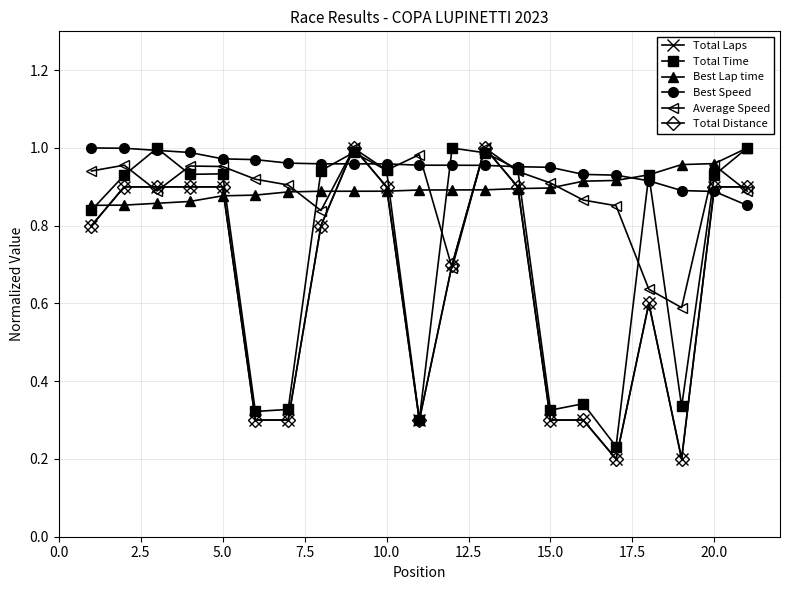

Reading left to right, what are all the values shown in this chart?

Total Laps: 0.8	0.9	0.9	0.9	0.9	0.3	0.3	0.8	1.0	0.9	0.3	0.7	1.0	0.9	0.3	0.3	0.2	0.6	0.2	0.9	0.9
Total Time: 0.8	0.9	1.0	0.9	0.9	0.3	0.3	0.9	1.0	0.9	0.3	1.0	1.0	0.9	0.3	0.3	0.2	0.9	0.3	0.9	1.0
Best Lap time: 0.9	0.9	0.9	0.9	0.9	0.9	0.9	0.9	0.9	0.9	0.9	0.9	0.9	0.9	0.9	0.9	0.9	0.9	1.0	1.0	1.0
Best Speed: 1.0	1.0	1.0	1.0	1.0	1.0	1.0	1.0	1.0	1.0	1.0	1.0	1.0	1.0	1.0	0.9	0.9	0.9	0.9	0.9	0.9
Average Speed: 0.9	1.0	0.9	1.0	1.0	0.9	0.9	0.8	1.0	0.9	1.0	0.7	1.0	0.9	0.9	0.9	0.9	0.6	0.6	1.0	0.9
Total Distance: 0.8	0.9	0.9	0.9	0.9	0.3	0.3	0.8	1.0	0.9	0.3	0.7	1.0	0.9	0.3	0.3	0.2	0.6	0.2	0.9	0.9